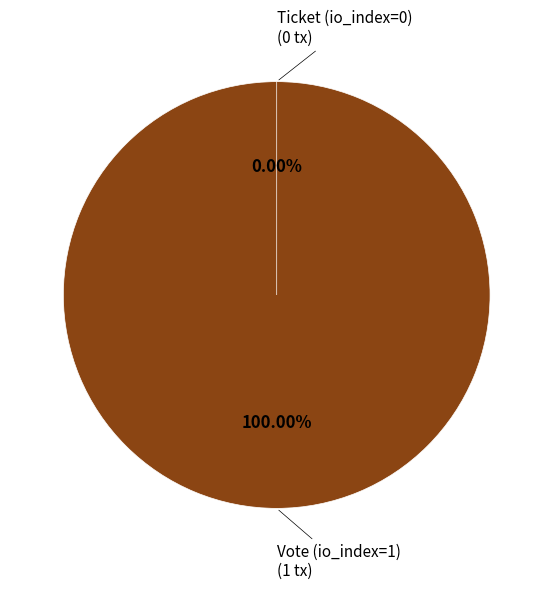

What percentage is the Vote (io_index=1) slice, to the nearest percent?

100%